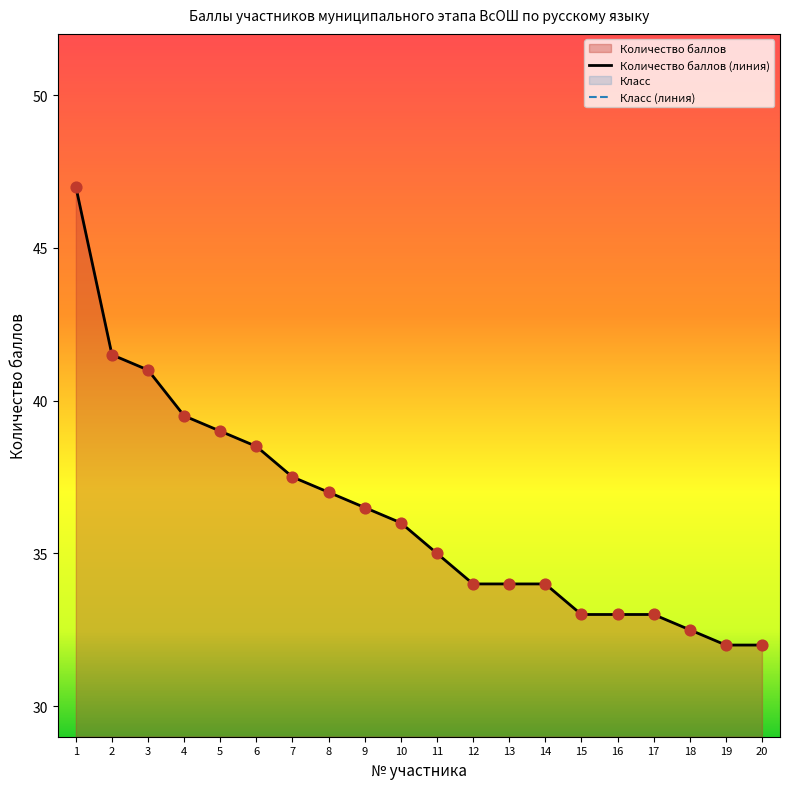

Which series has the widest spread of Y values?

Количество баллов (линия)